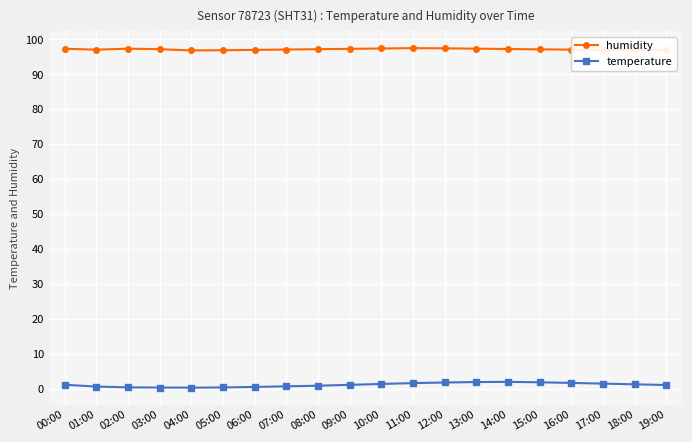

True or false: humidity and temperature cross at least once.

False